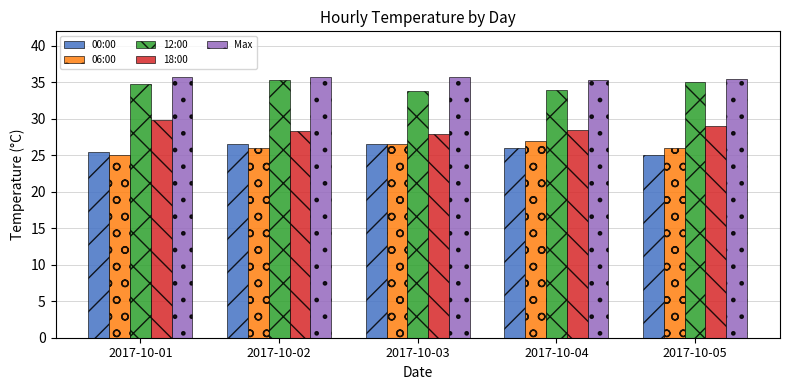

What is the spread (max minus min) of values at 2017-10-03?

9.3